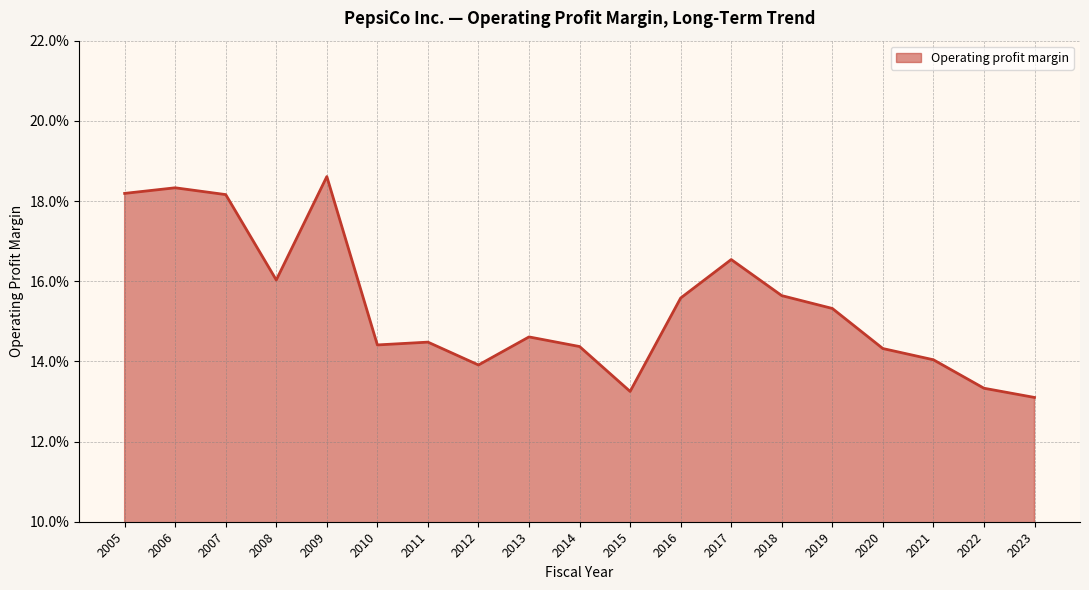

Is it true that the value at 2019 is 0.2?

True